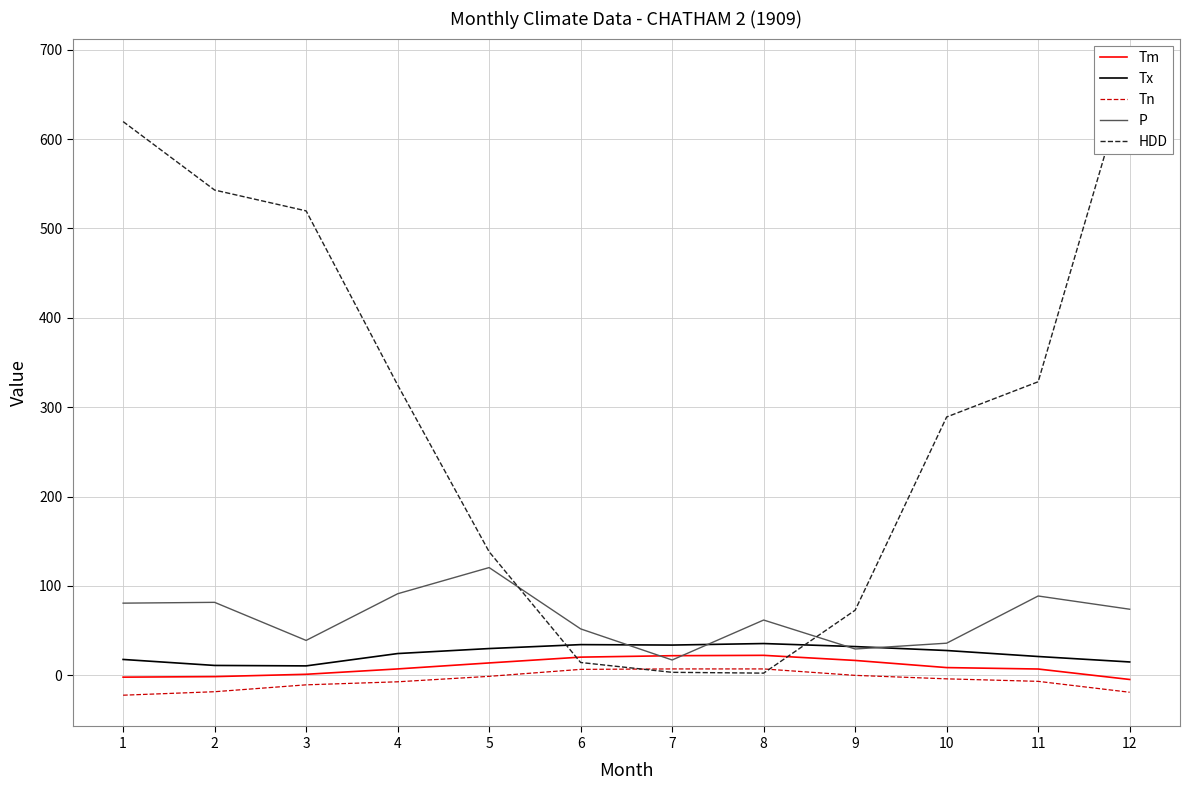

Rank the series at 8 from highest to lowest value.

P, Tx, Tm, Tn, HDD